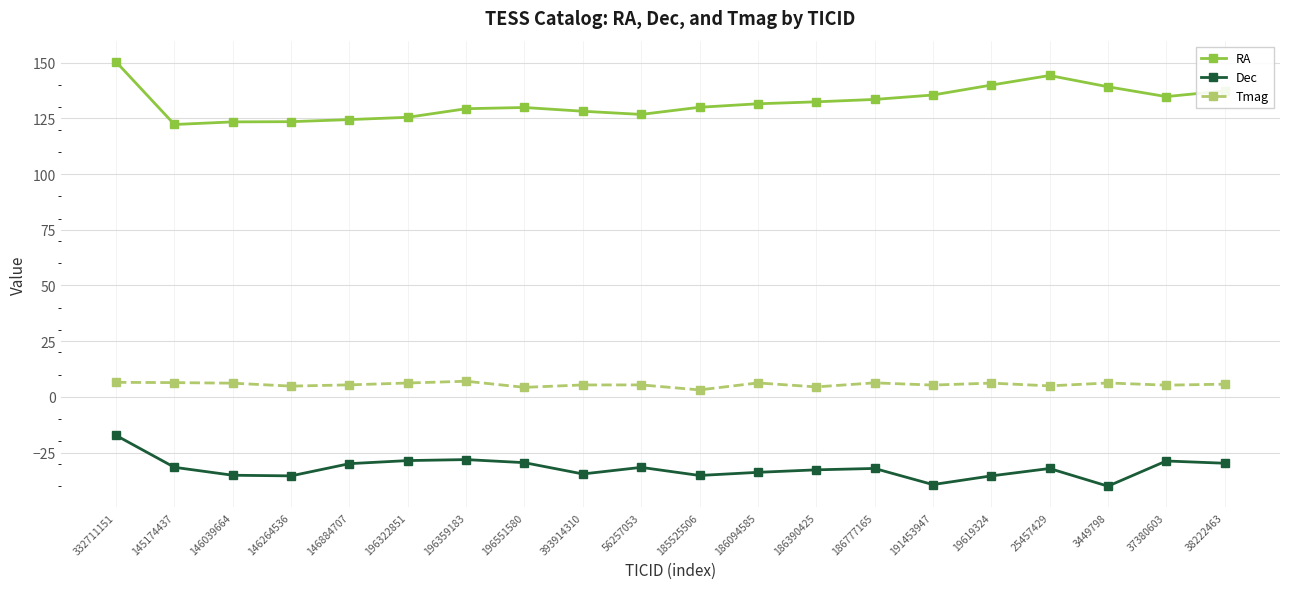

The Dec series shows -19.6 at 3449798. True or false?

False